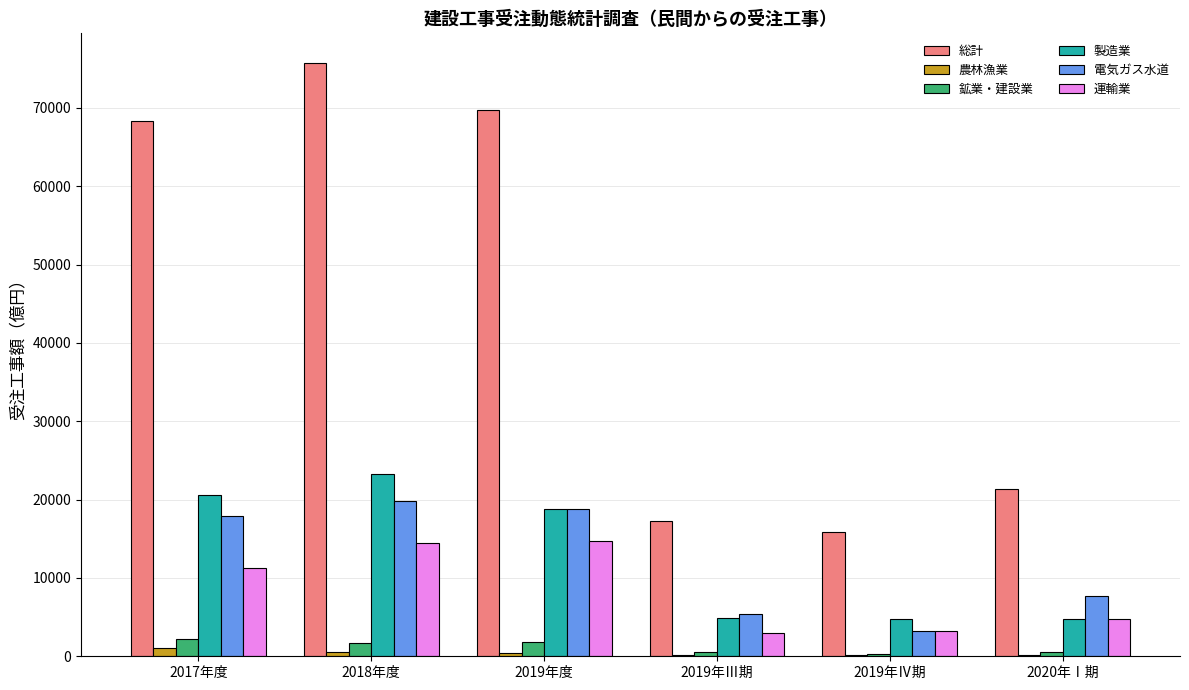

What is the spread (max minus min) of values at 2019年Ⅲ期?

17163.9